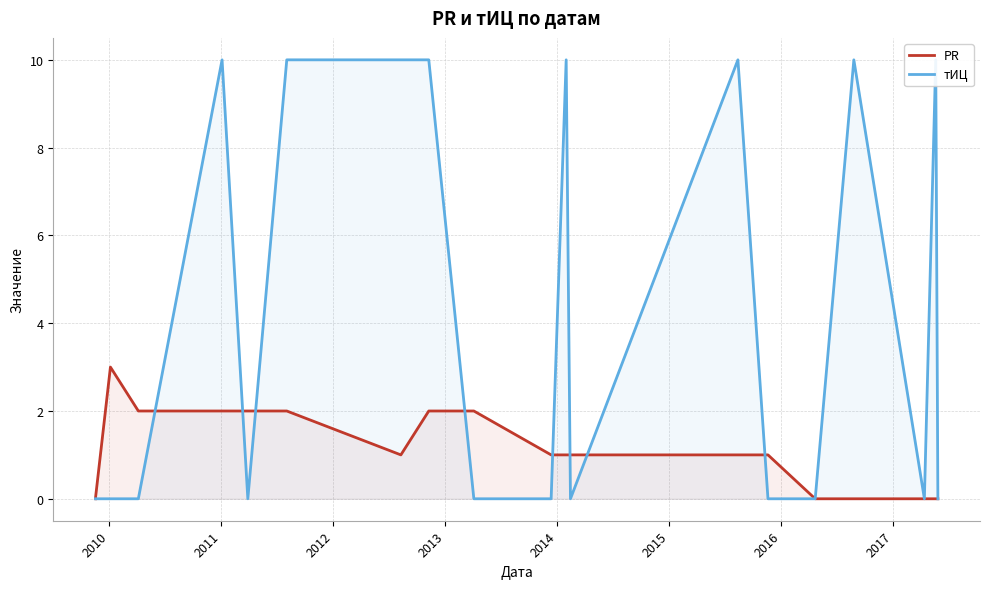

What is the difference between the maximum and minimum values in the PR series?

3